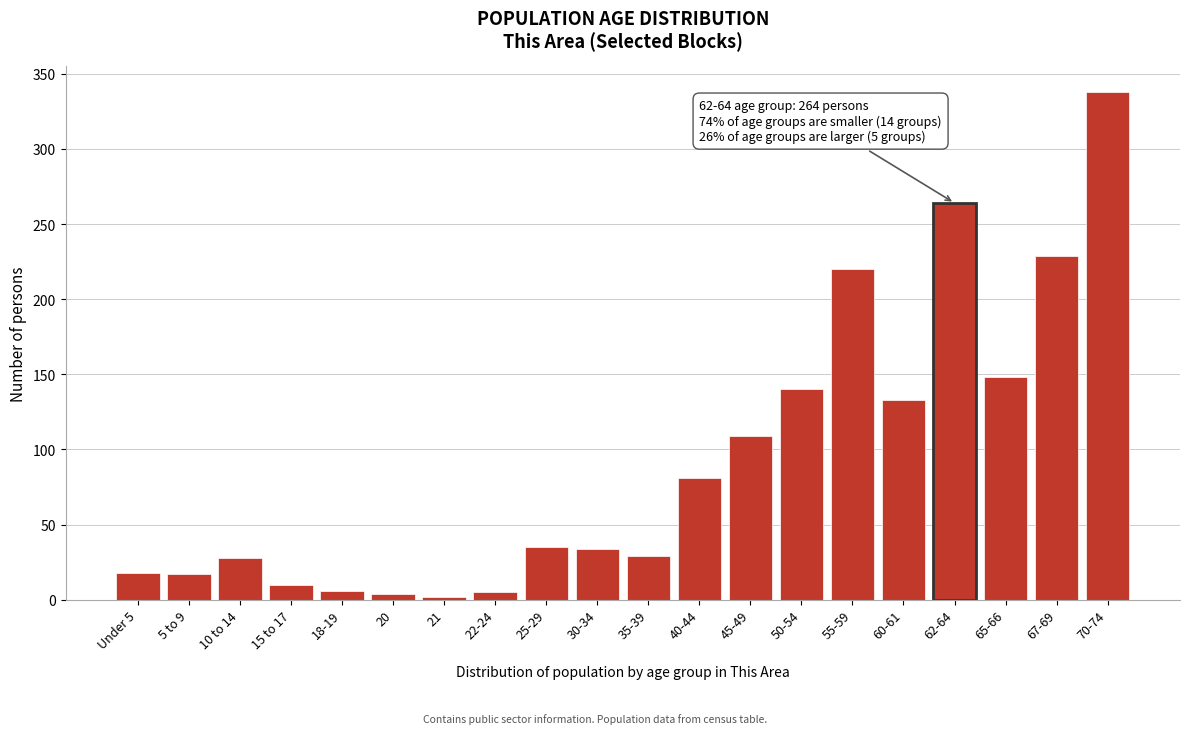

At which category does the chart reach its peak across all series?

70-74